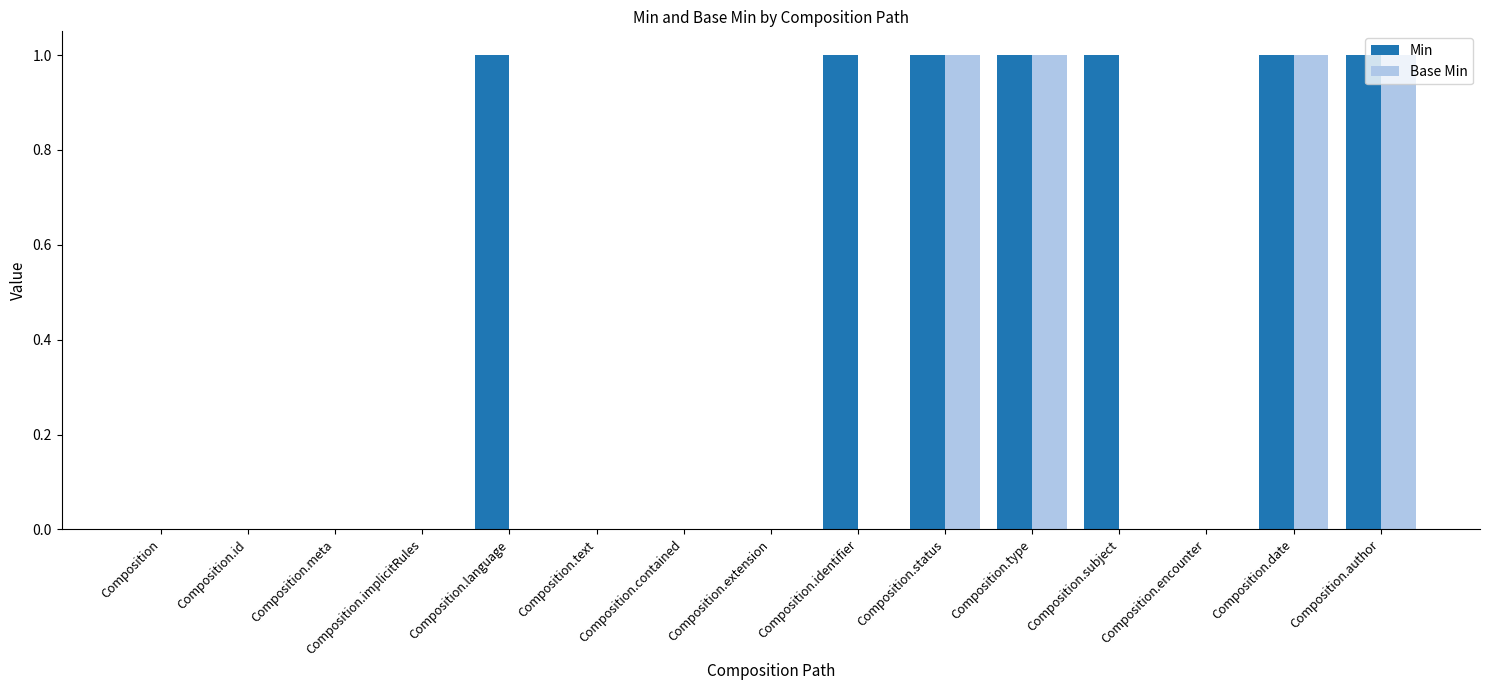

Reading right to left, list all the values displayed in this chart.

Min: Composition.author=1	Composition.date=1	Composition.encounter=0	Composition.subject=1	Composition.type=1	Composition.status=1	Composition.identifier=1	Composition.extension=0	Composition.contained=0	Composition.text=0	Composition.language=1	Composition.implicitRules=0	Composition.meta=0	Composition.id=0	Composition=0
Base Min: Composition.author=1	Composition.date=1	Composition.encounter=0	Composition.subject=0	Composition.type=1	Composition.status=1	Composition.identifier=0	Composition.extension=0	Composition.contained=0	Composition.text=0	Composition.language=0	Composition.implicitRules=0	Composition.meta=0	Composition.id=0	Composition=0